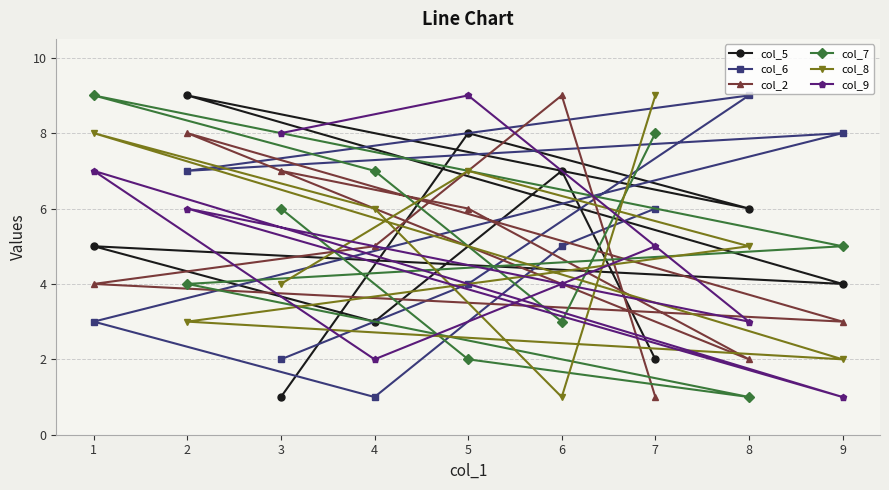

How many data points does each series have?

9